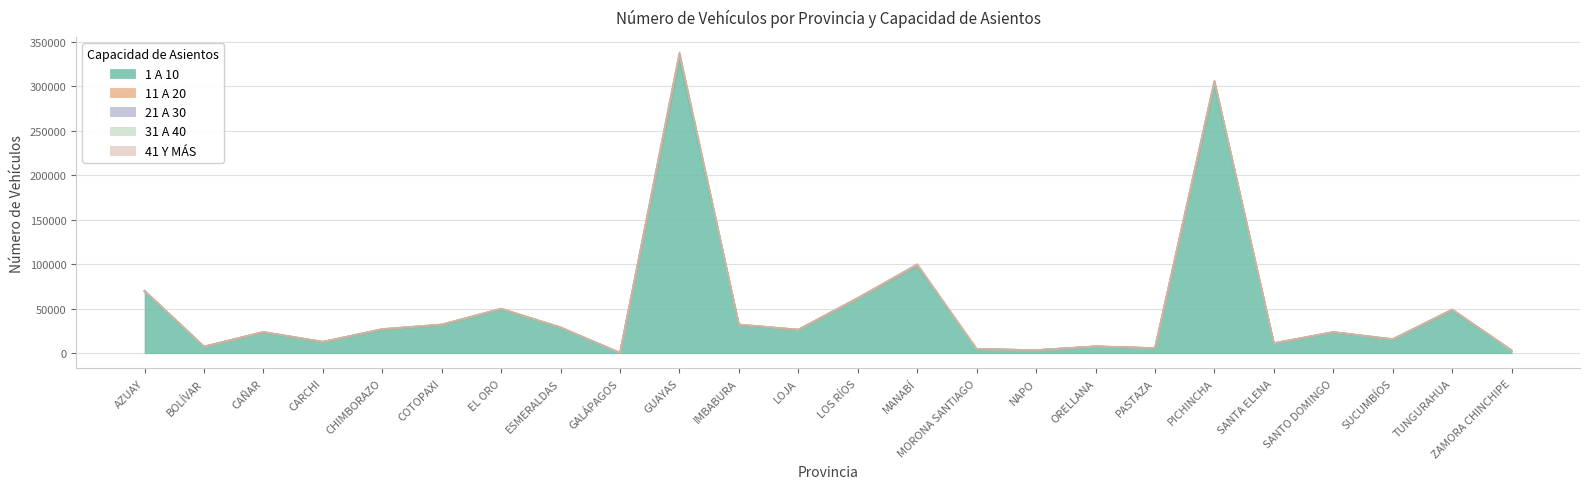

Does the chart have visible grid lines?

Yes